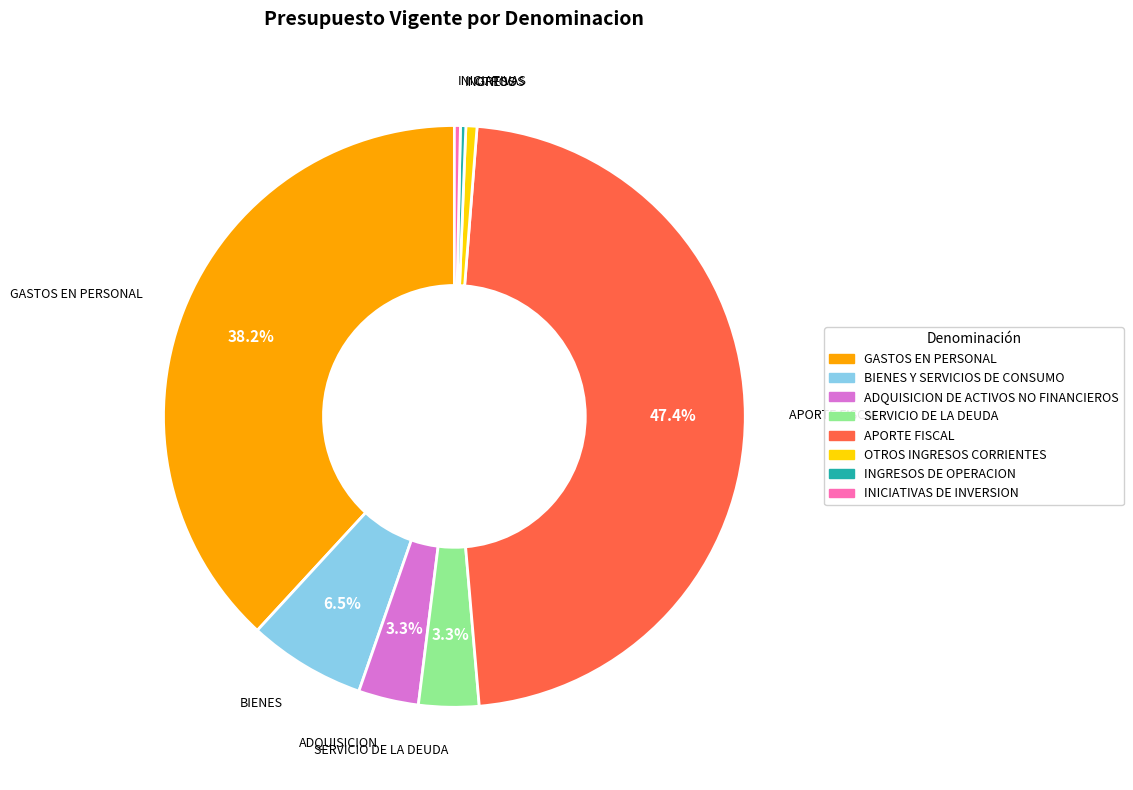

True or false: GASTOS EN PERSONAL accounts for 38% of the total.

True